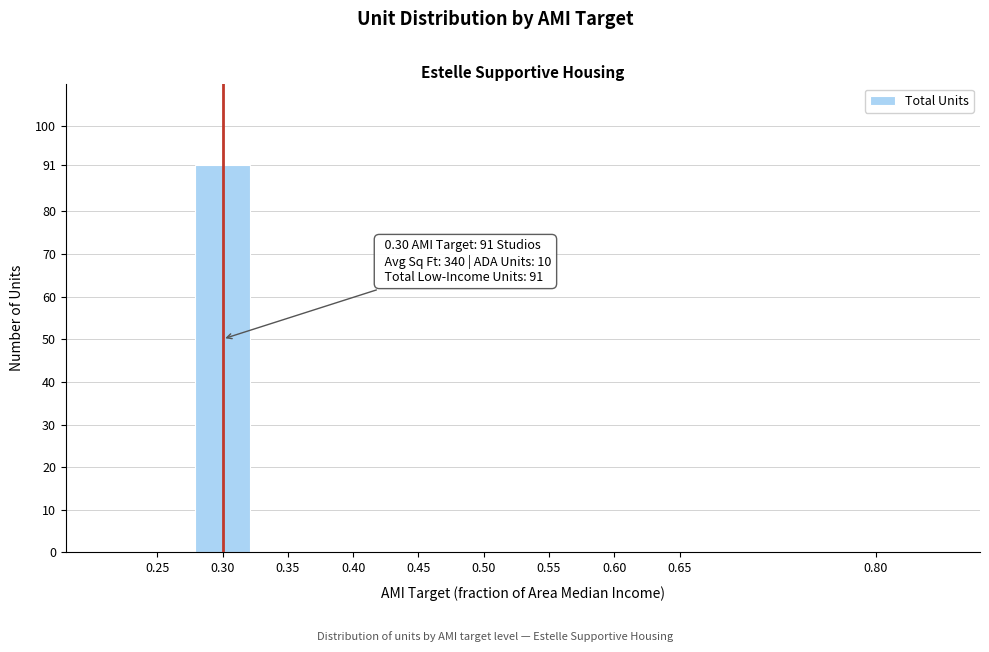

Reading left to right, list all the values displayed in this chart.

0.25=0	0.30=91	0.35=0	0.40=0	0.45=0	0.50=0	0.55=0	0.60=0	0.65=0	0.80=0